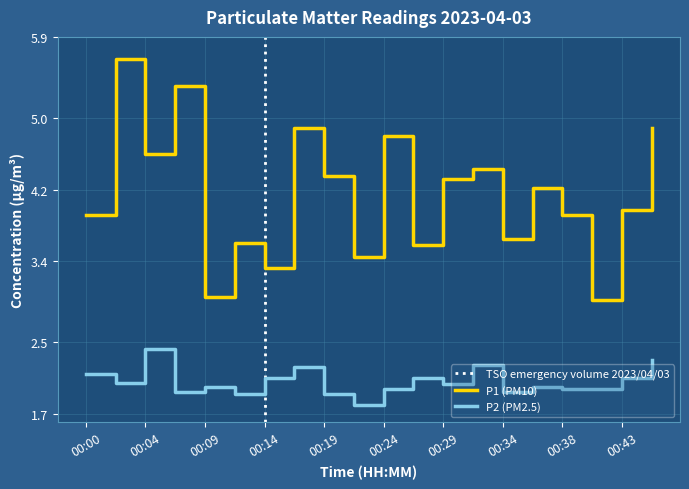

How many data points in P2 are less than 2?

8